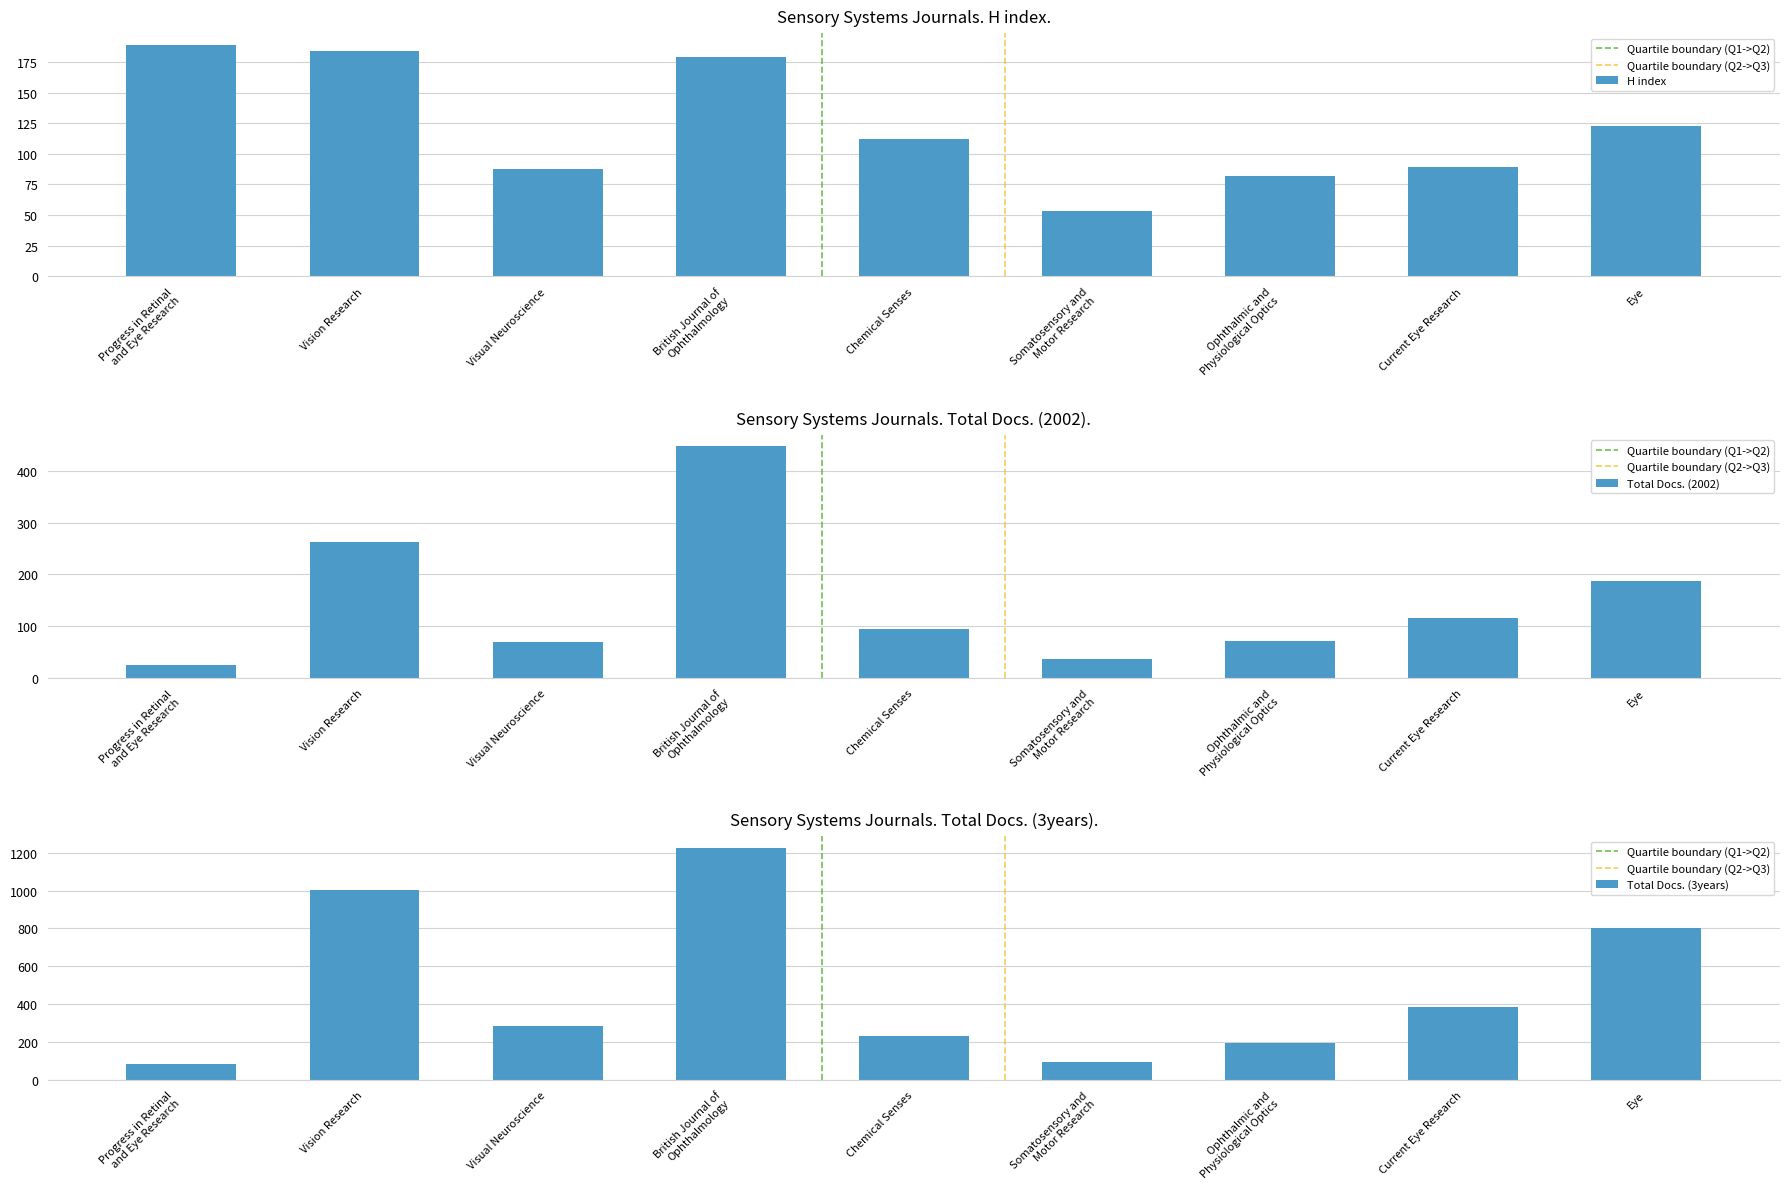

At which label does Total Docs. (3years) reach its peak?

British Journal of
Ophthalmology